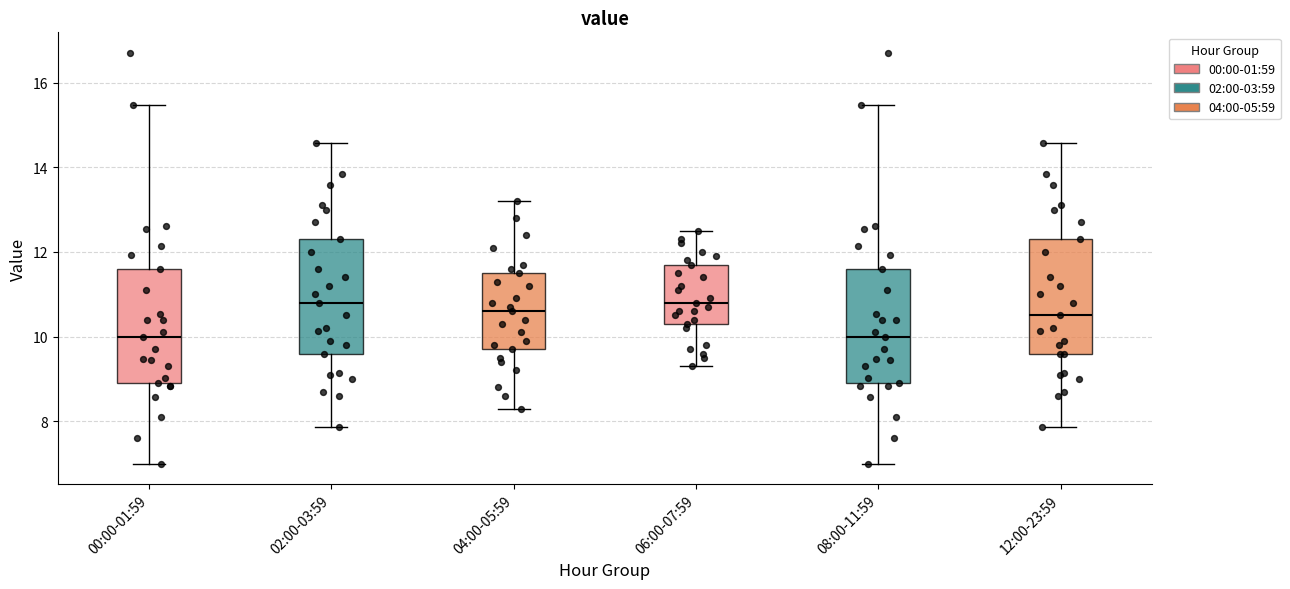

Reading left to right, read every box against the y-axis: the position of its median line, the range the box covers, and the ends of its whiskers. The values are not printed on the chart, so give them approximately, as read against the axis.

00:00-01:59: median 10.0, box 9.0 to 11.6, whiskers 7.0 to 15.4
02:00-03:59: median 10.8, box 9.6 to 12.4, whiskers 7.8 to 14.6
04:00-05:59: median 10.6, box 9.8 to 11.6, whiskers 8.4 to 13.2
06:00-07:59: median 10.8, box 10.4 to 11.8, whiskers 9.4 to 12.6
08:00-11:59: median 10.0, box 9.0 to 11.6, whiskers 7.0 to 15.4
12:00-23:59: median 10.6, box 9.6 to 12.4, whiskers 7.8 to 14.6